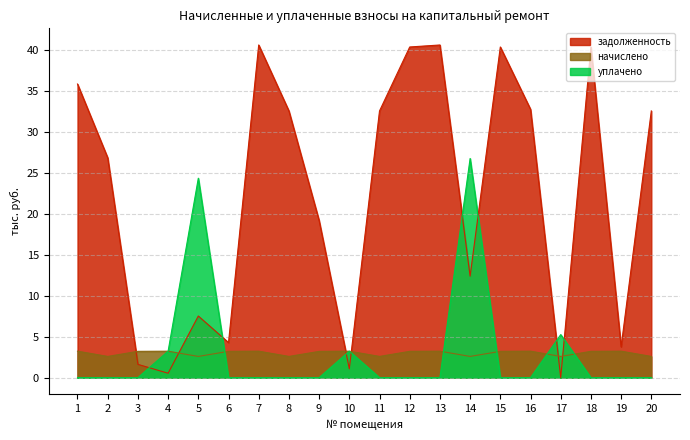

What is the difference between the maximum and minimum values in the задолженность series?

40.6